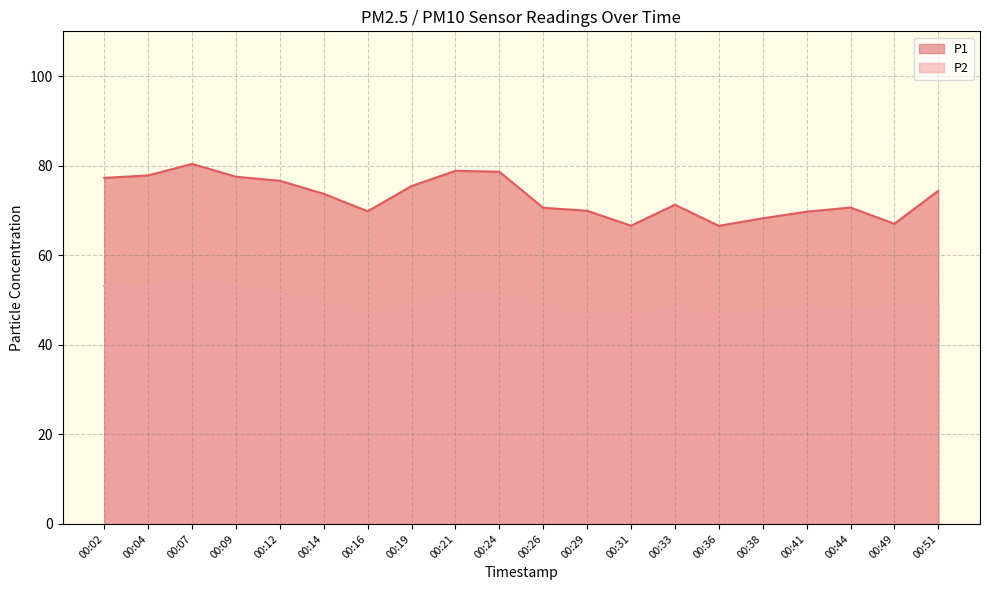

True or false: P1 and P2 intersect in this chart.

False